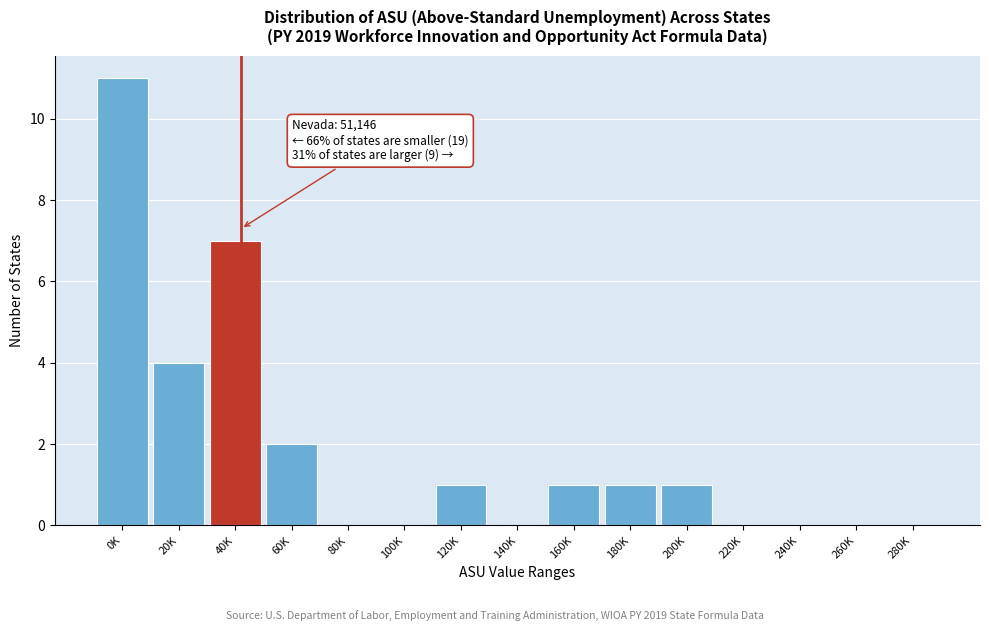

Reading right to left, list all the values displayed in this chart.

280K=0	260K=0	240K=0	220K=0	200K=1	180K=1	160K=1	140K=0	120K=1	100K=0	80K=0	60K=2	40K=7	20K=4	0K=11